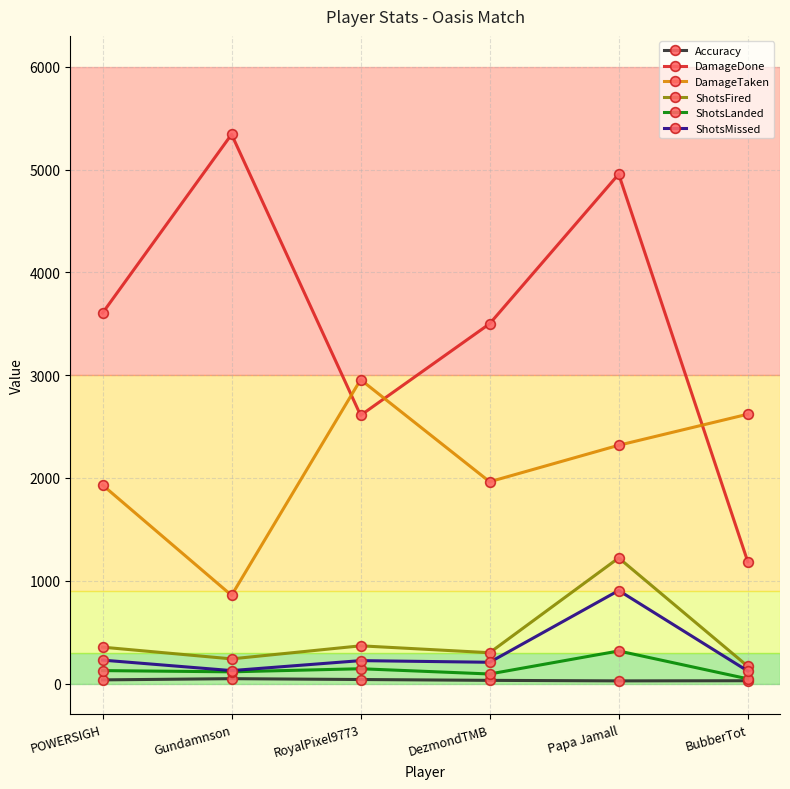

Where is the first local maximum for ShotsFired?

RoyalPixel9773